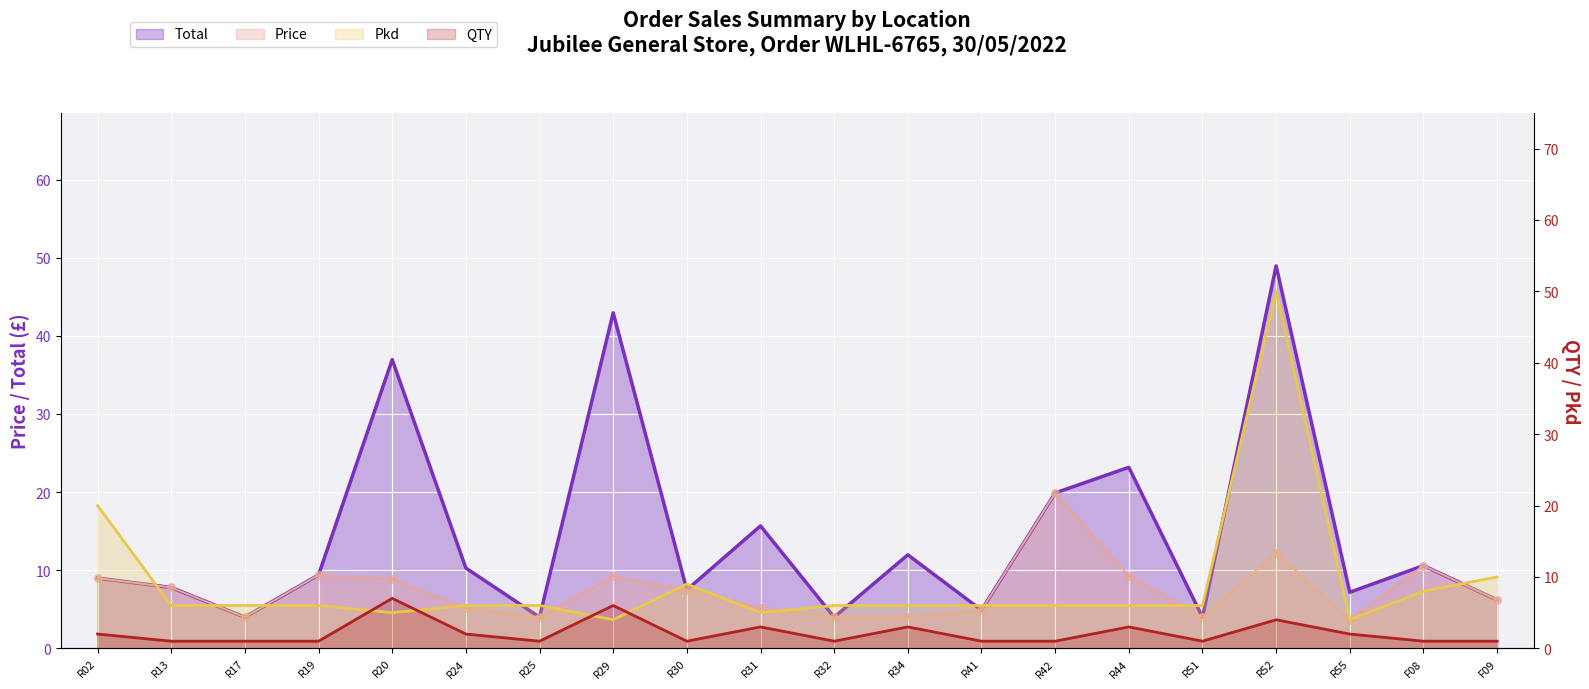

Which series contains the lowest Y value?

QTY